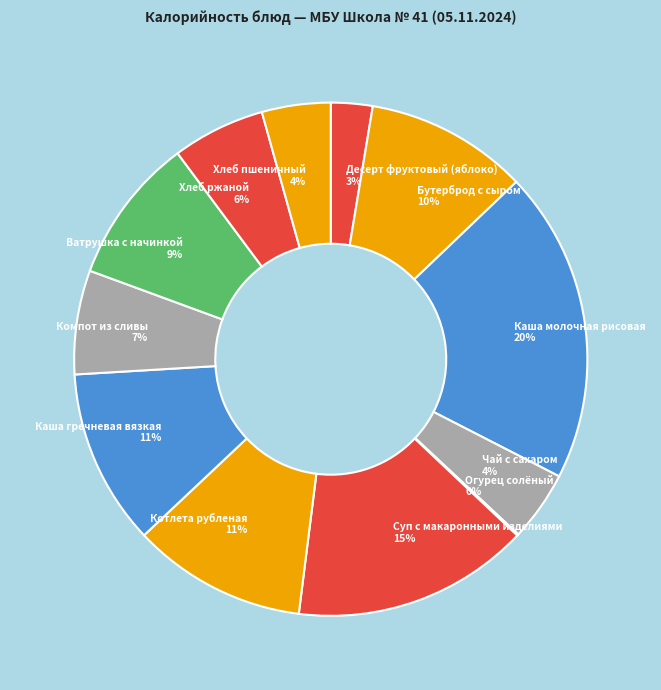

To the nearest percent, what is the difference between the largest and smallest slice percentages?

20%